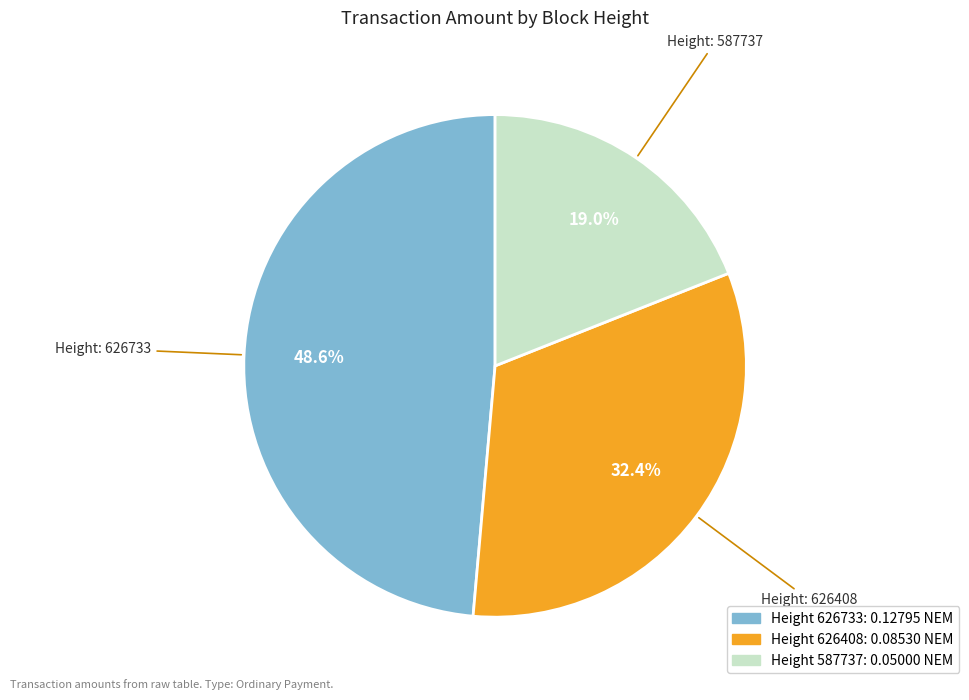

Does any single category account for the majority?

No